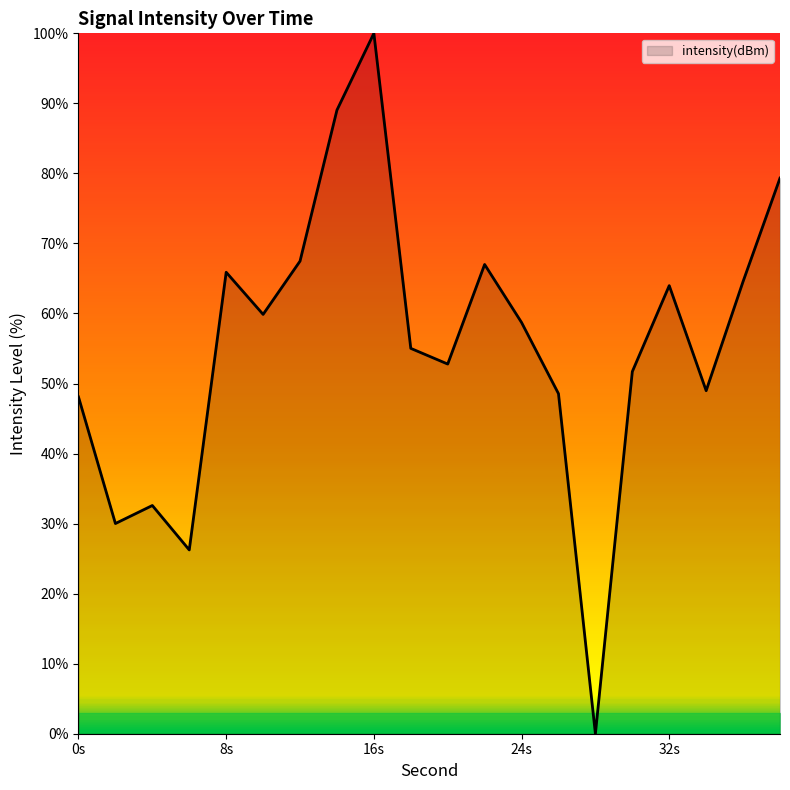

What is the difference between the maximum and minimum values?

100.0